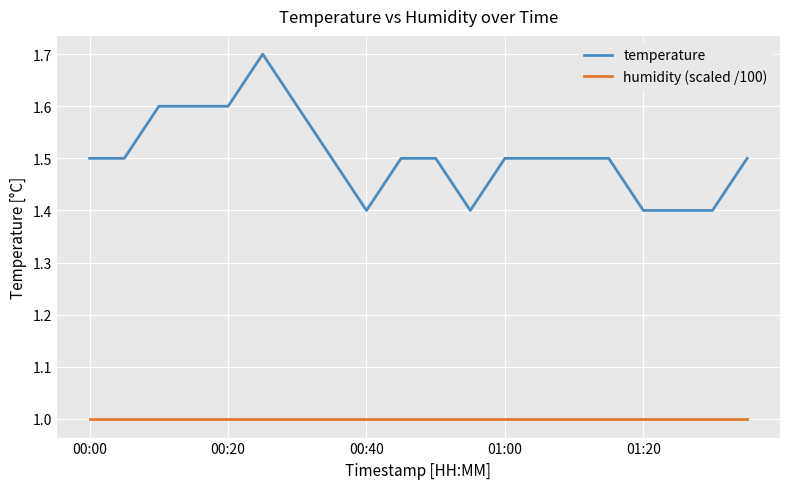

Rank the series by their maximum value, from highest to lowest.

temperature, humidity (scaled /100)